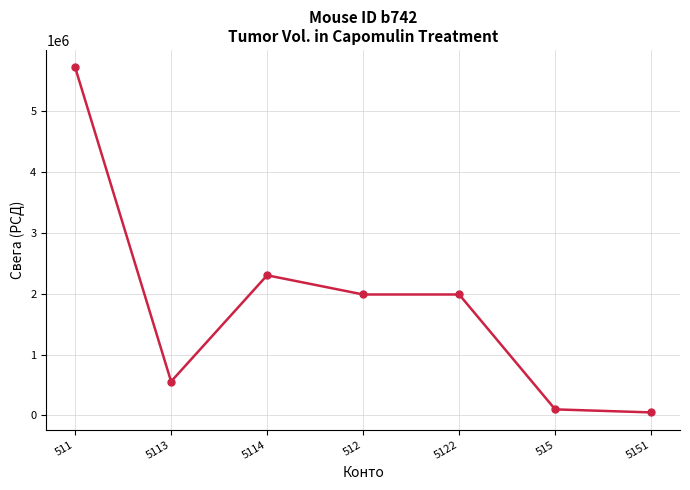

What is the difference between the values at 5122 and 5113?

1428000